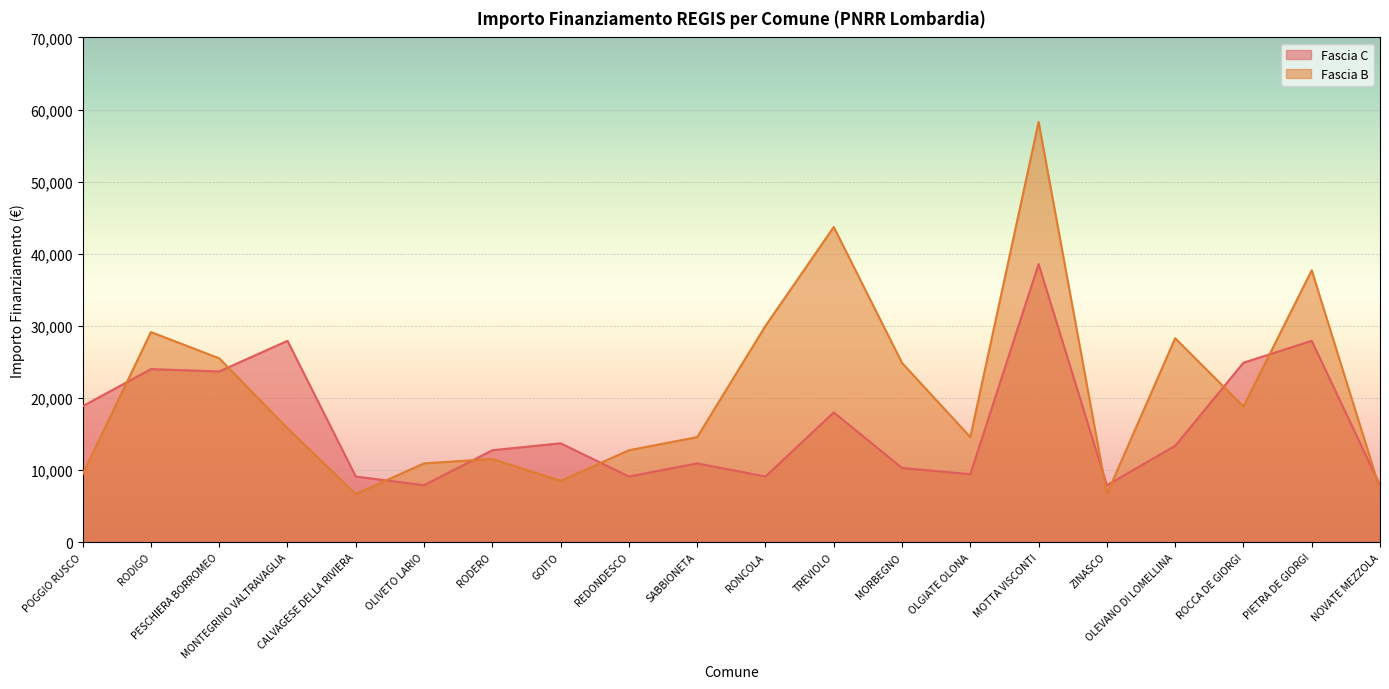

What is the sum of the Fascia C values at ZINASCO and CALVAGESE DELLA RIVIERA?

16996